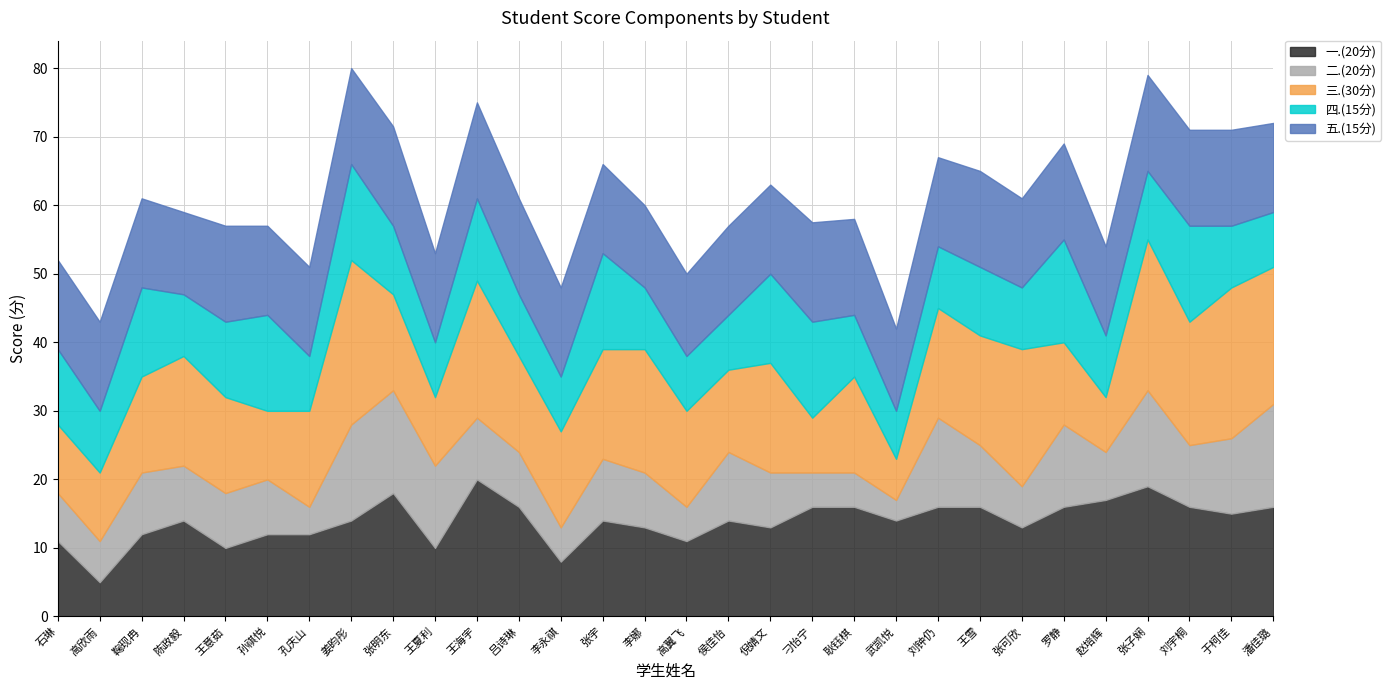

Between 孙祺悦 and 耿钰棋, which series saw the biggest shift?

四.(15分)